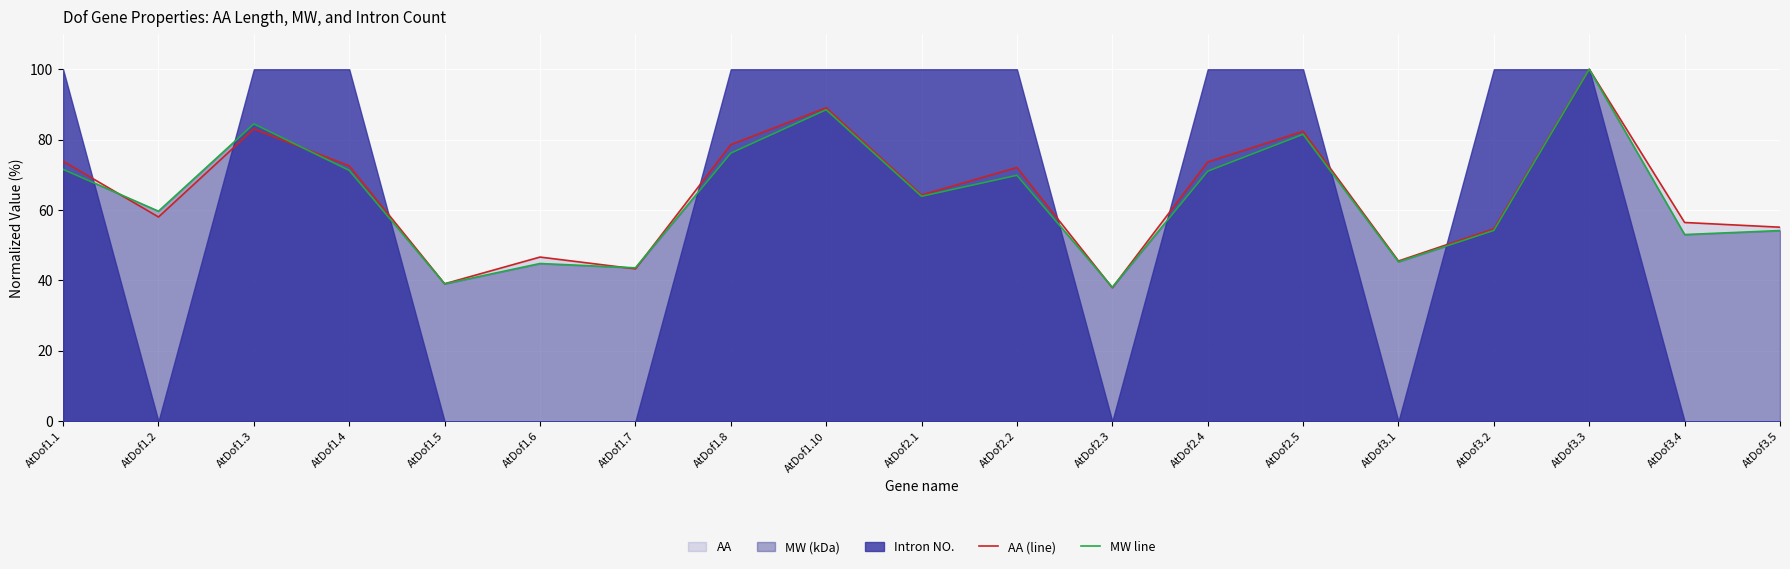

Does the chart display data point markers on the line(s)?

No